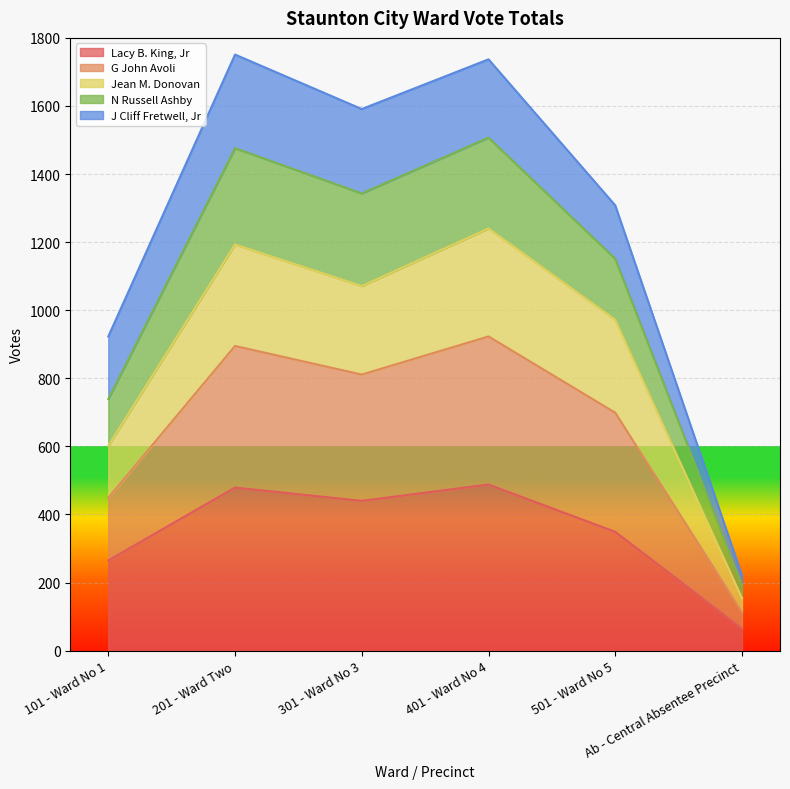

What is the highest value of the Lacy B. King, Jr series?

488